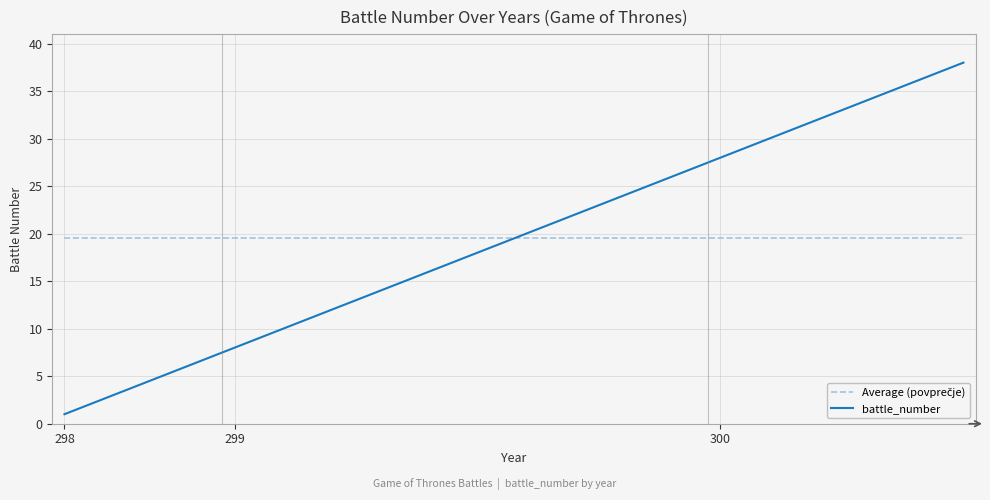

What is the lowest value of the battle_number series?

1.0